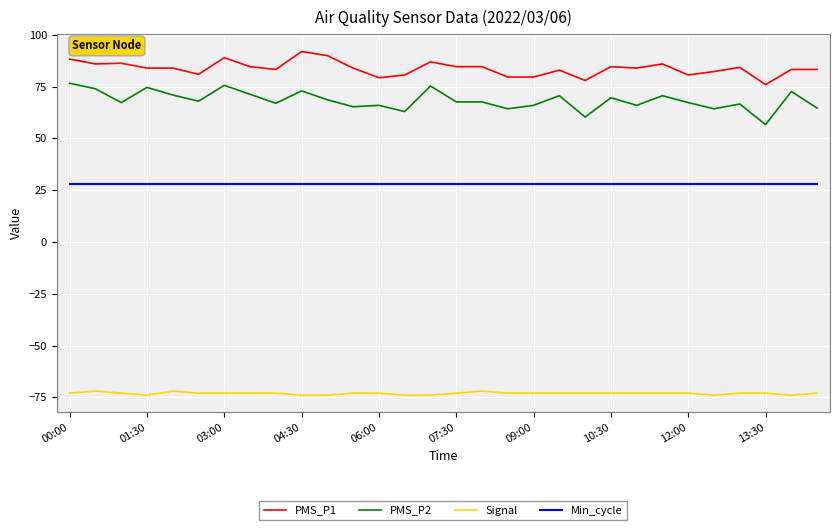

Which series has the largest total across all categories?

PMS_P1